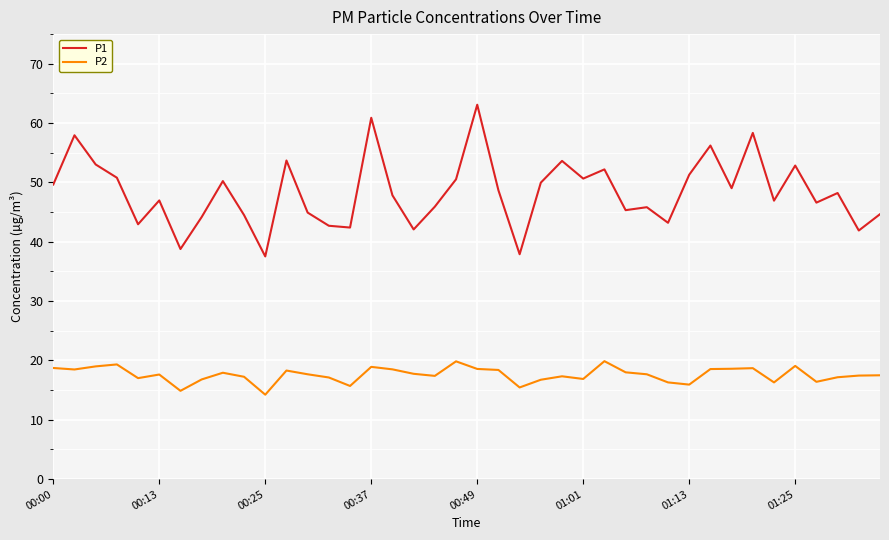

Which series has the widest spread of values?

P1